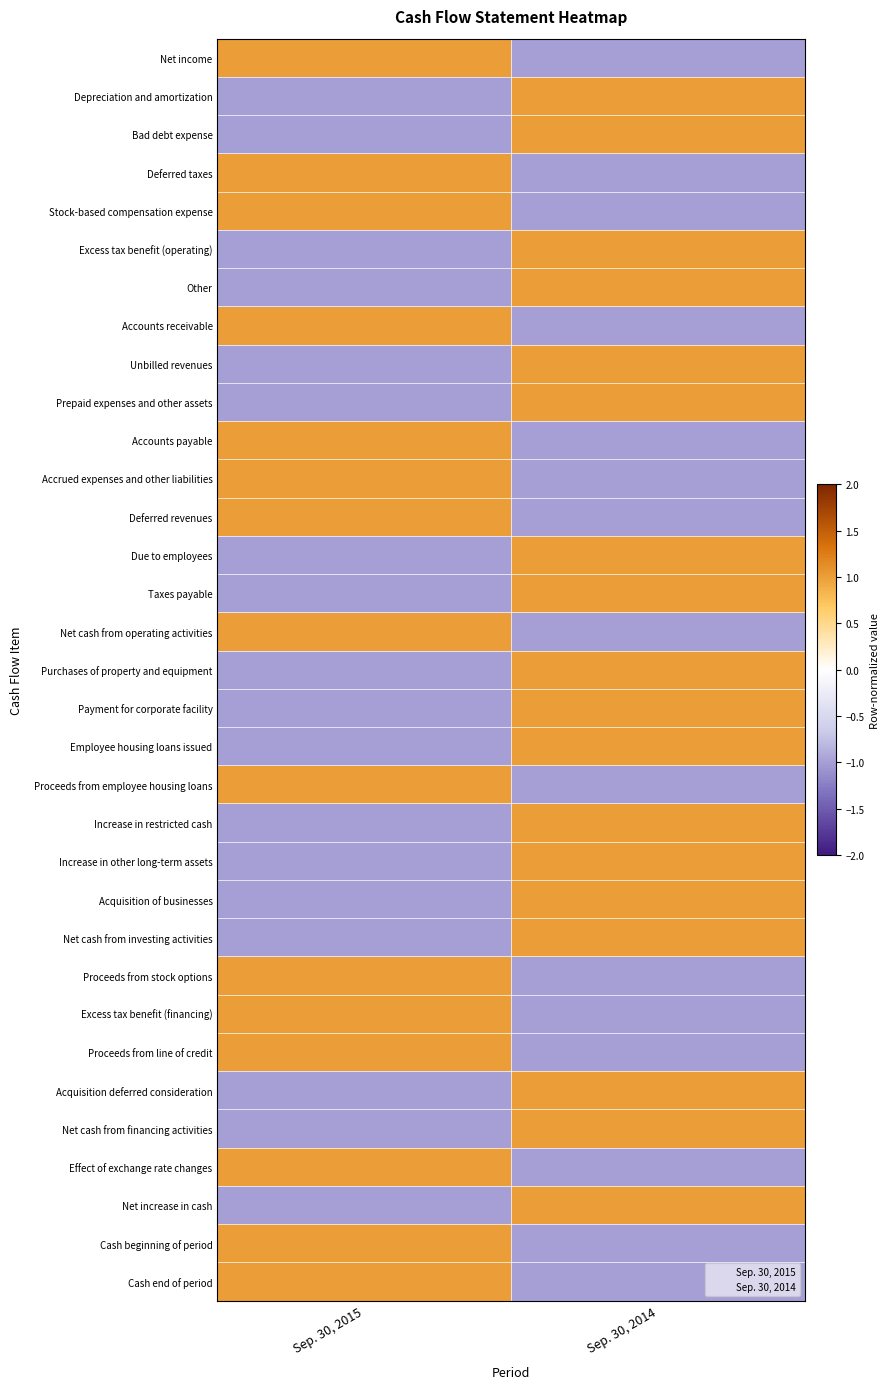

Which has a higher value, Sep. 30, 2014 or Sep. 30, 2015?

Sep. 30, 2015